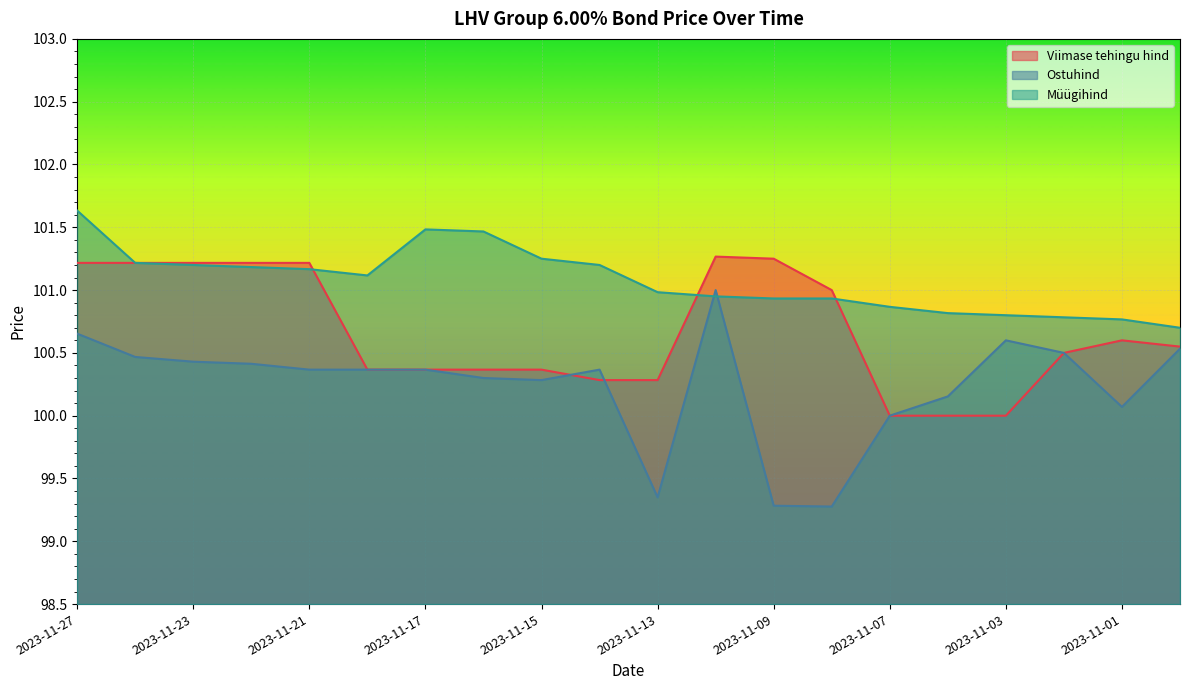

Which series changed the most between 2023-11-27 and 2023-11-24?

Müügihind